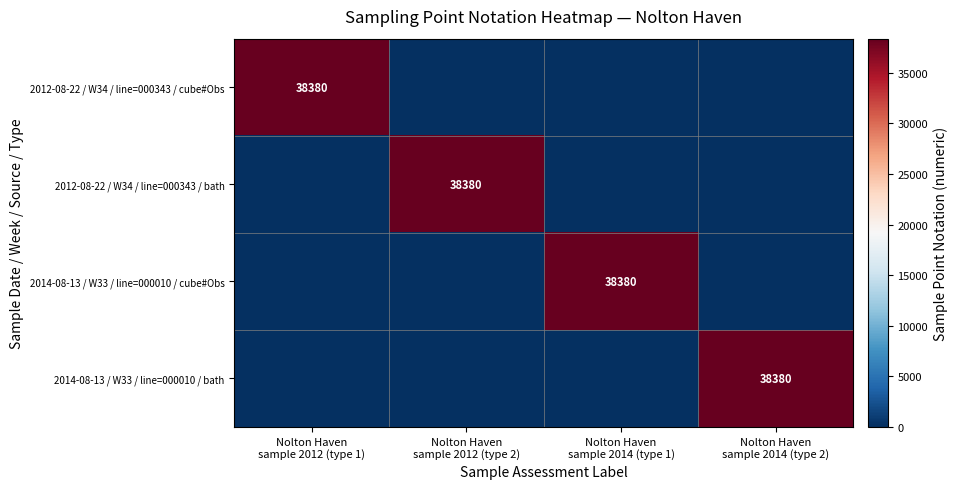

List the series in order of their peak value, highest first.

2012-08-22 / W34 / line=000343 / cube#Obs, 2012-08-22 / W34 / line=000343 / bath, 2014-08-13 / W33 / line=000010 / cube#Obs, 2014-08-13 / W33 / line=000010 / bath